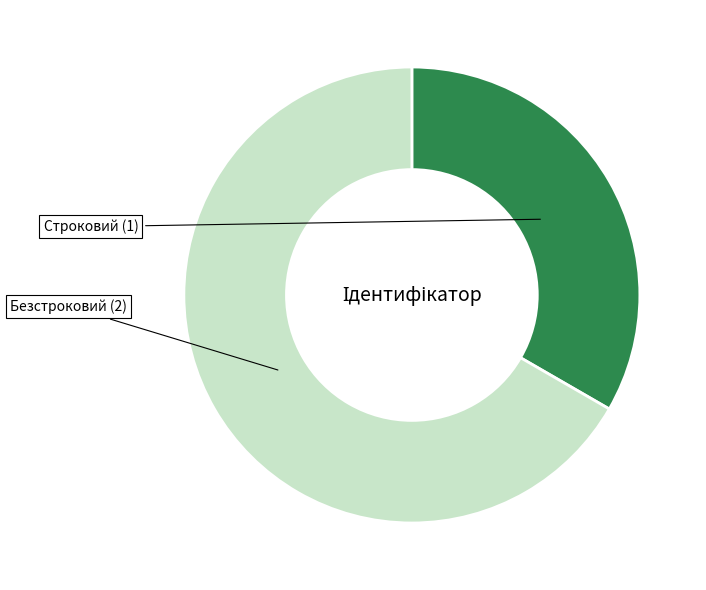

How many slices are in this pie chart?

2